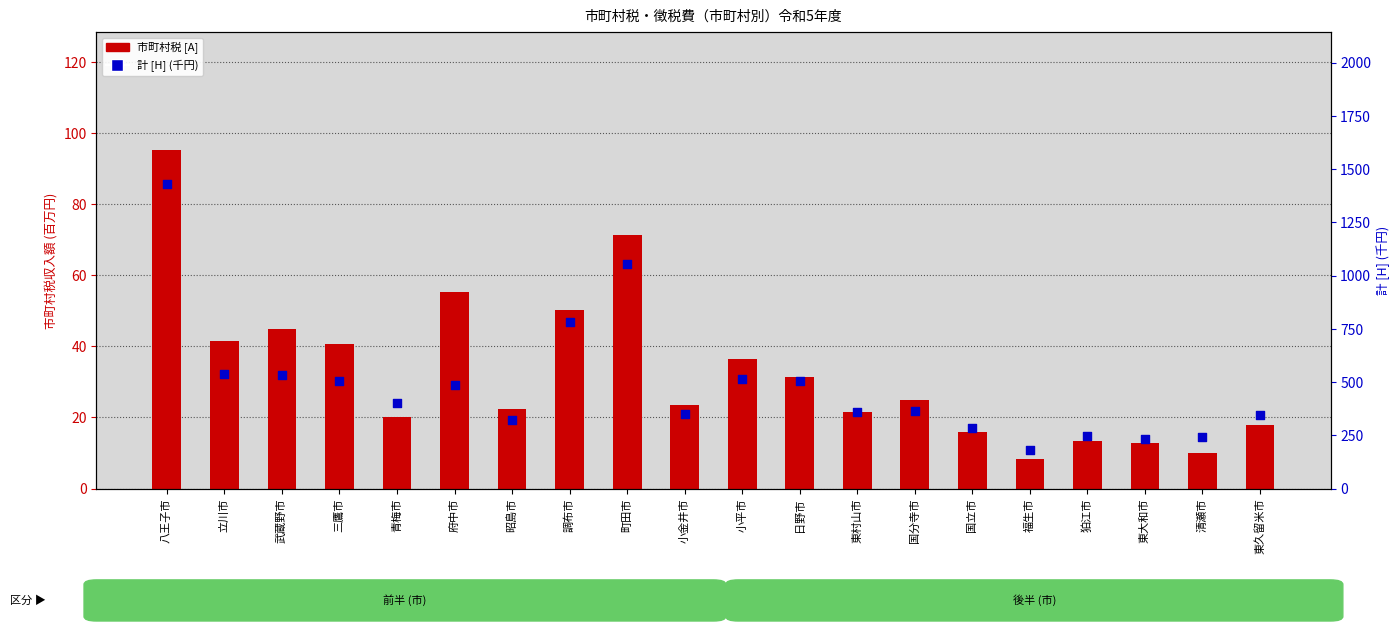

Which series reaches the maximum Y coordinate?

計 [H] (千円)